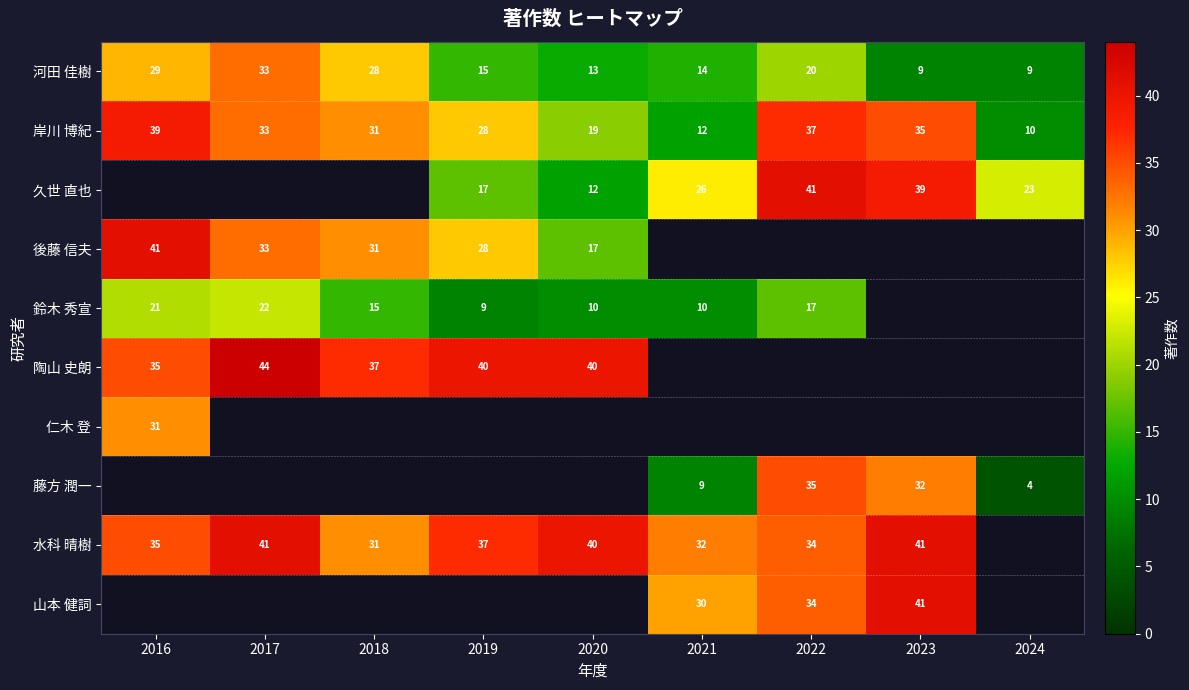

Between 2020 and 2021, which series saw the biggest shift?

久世 直也